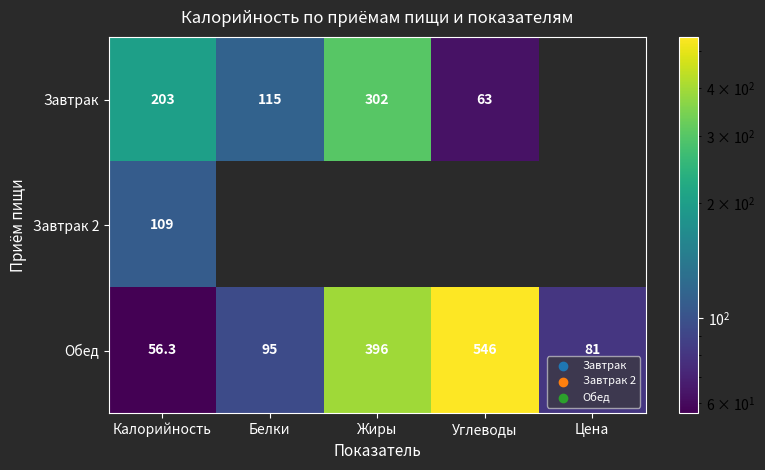

What is the approximate value of Обед at Цена?

81.0